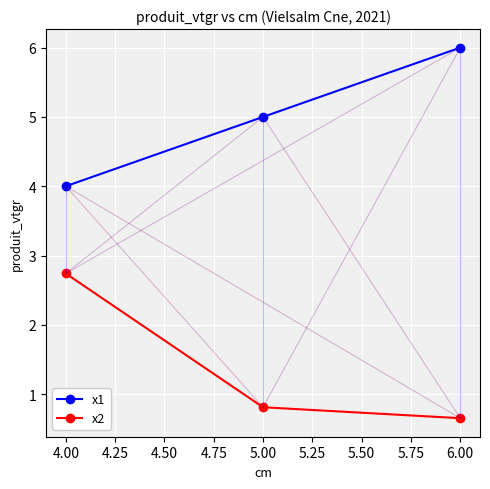

What is the highest value of the x2 series?

2.7